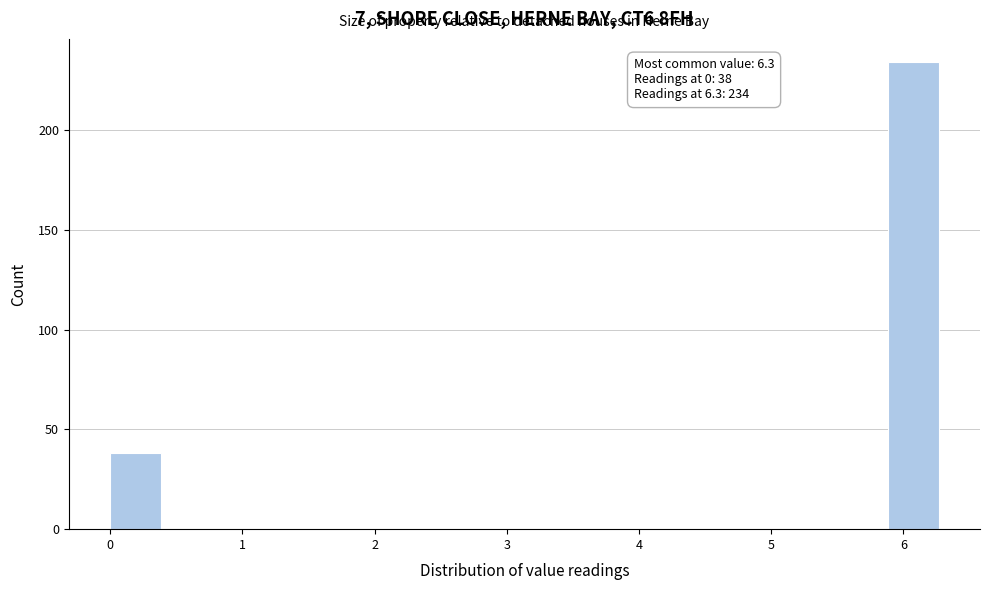

Over which range of the x-axis is the bar tallest?

5.88 to 6.30